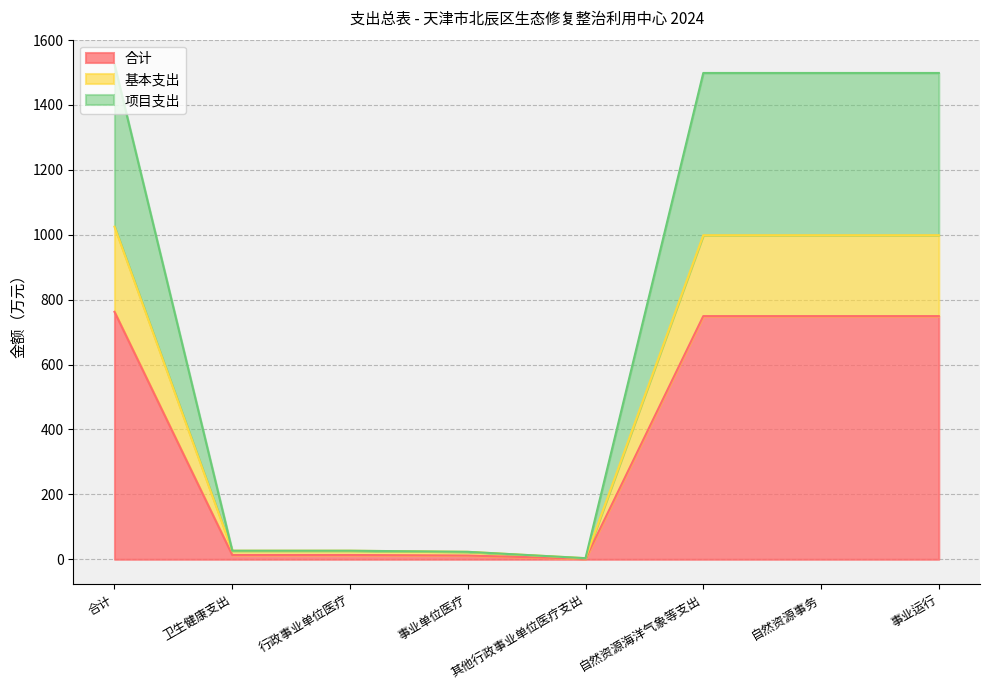

What is the label of the 8th point from the left?

事业运行